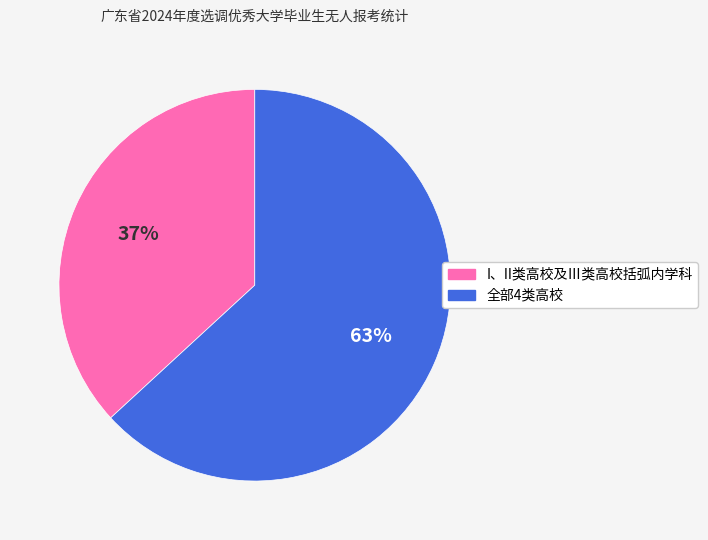

To the nearest percent, what is the difference between the I、II类高校及Ⅲ类高校括弧内学科 and 全部4类高校 slice percentages?

26%